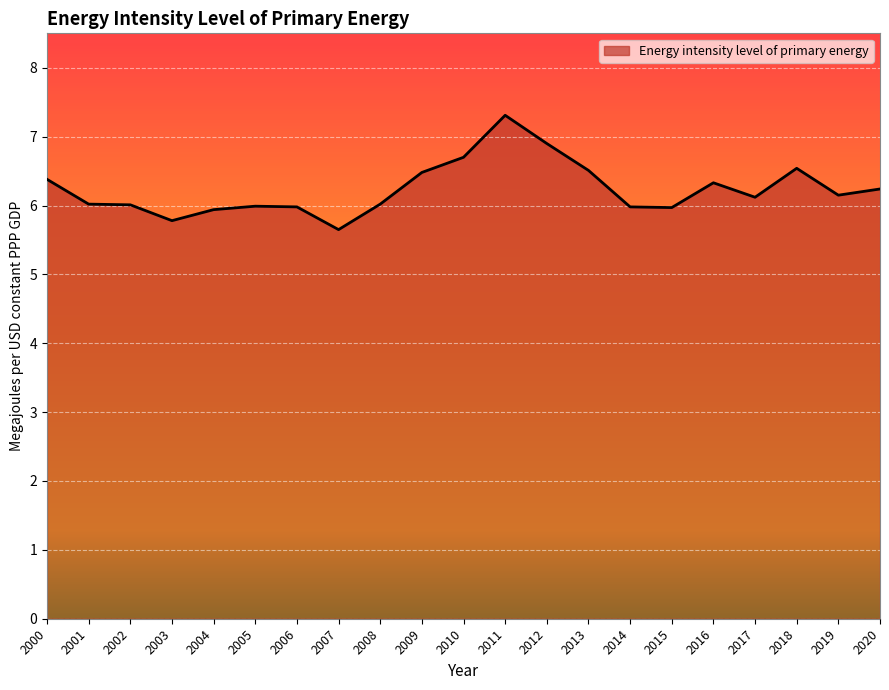

Is it true that the value at 2020 is 6.2?

True